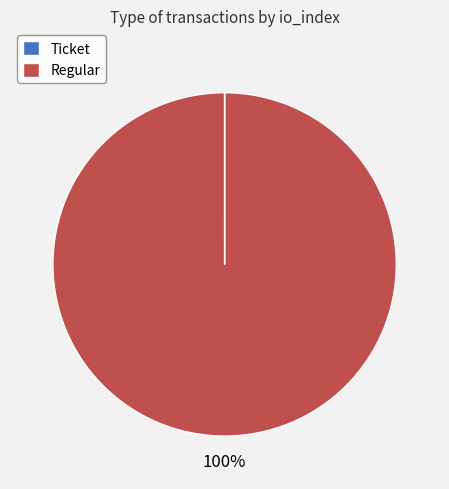

Is it true that Regular is 87% of the pie?

False